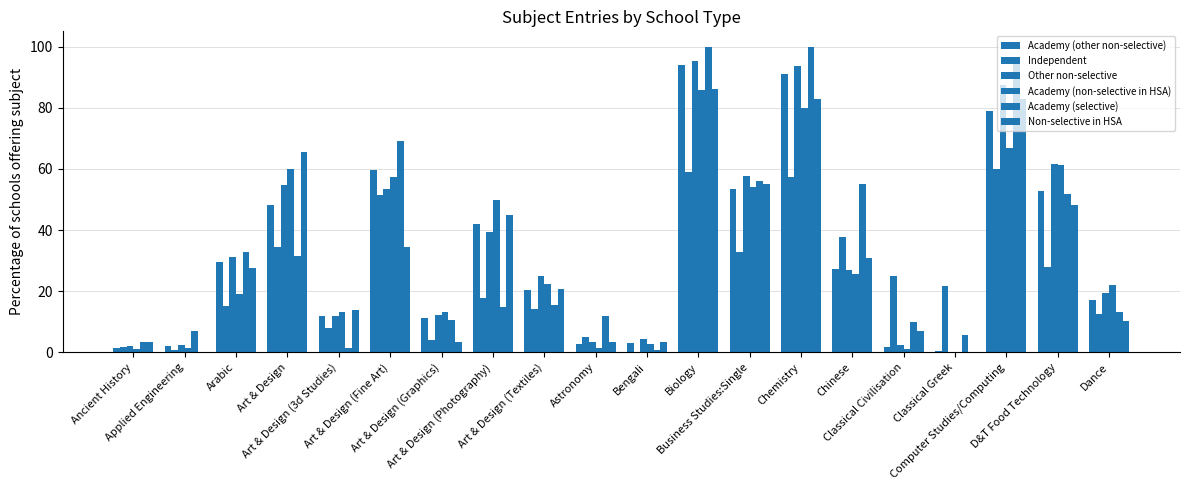

Does the chart contain stacked bars?

No